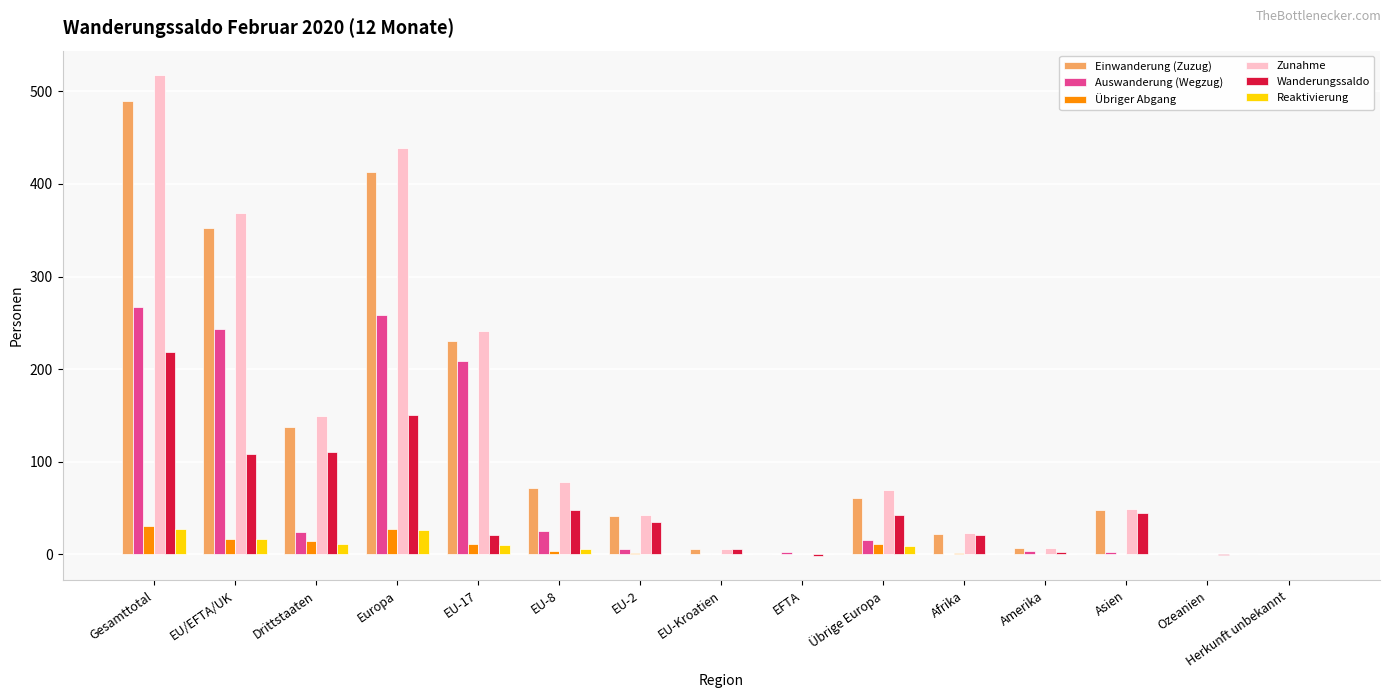

What is the sum of the Reaktivierung values at Europa and Übrige Europa?

35